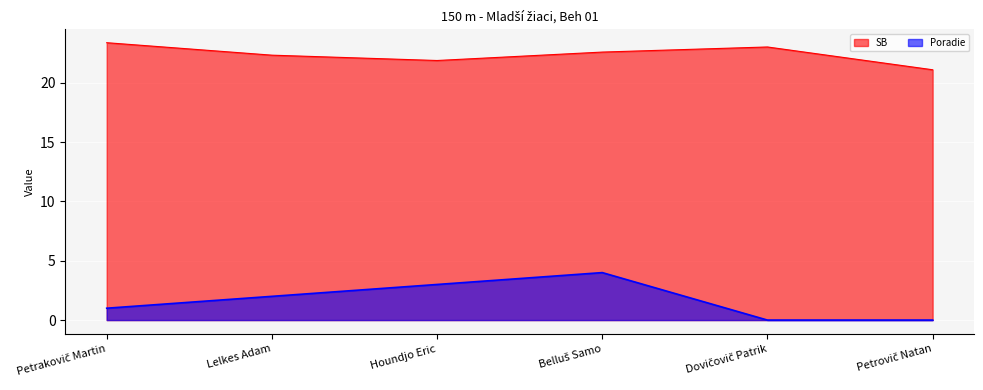

Rank the series by their average value, from highest to lowest.

SB, Poradie